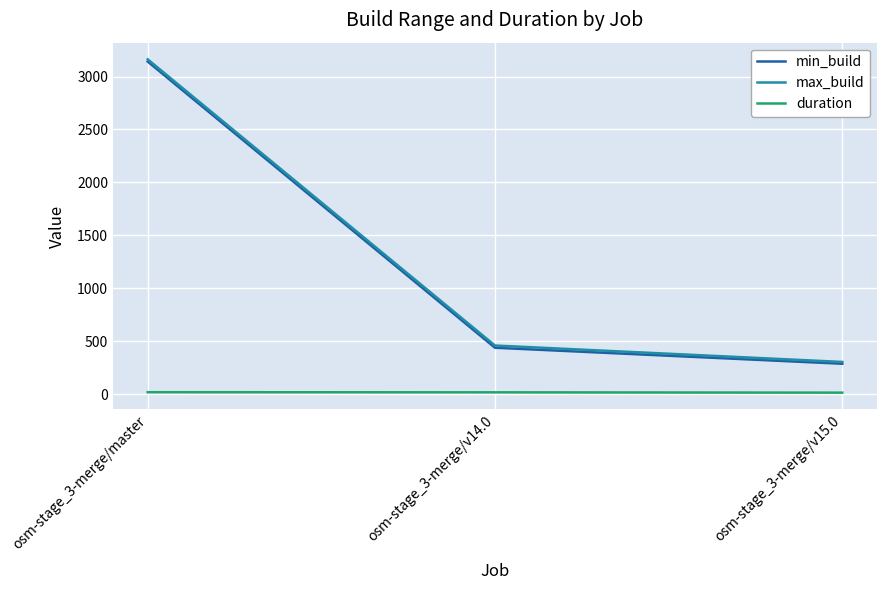

Which series has the widest spread of values?

max_build